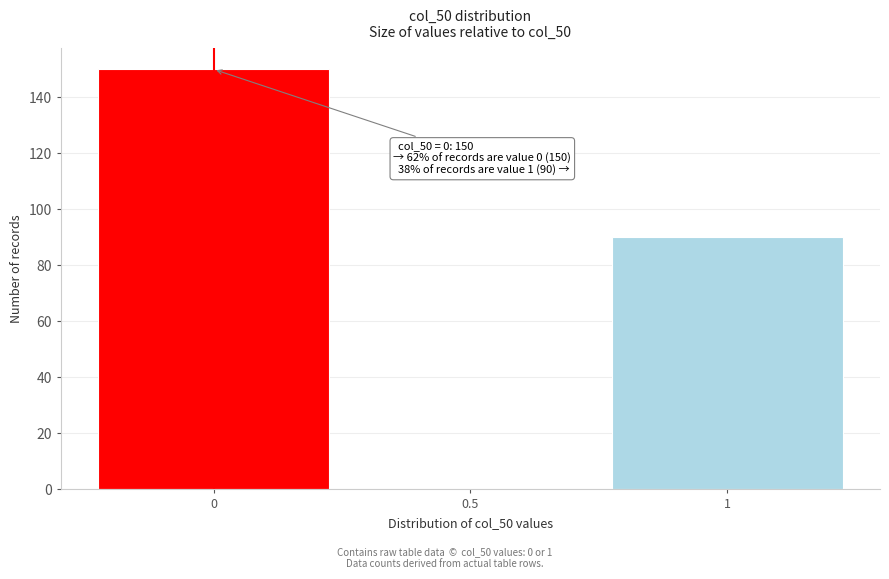

Reading left to right, what are all the values shown in this chart?

0=150	0.5=0	1=90